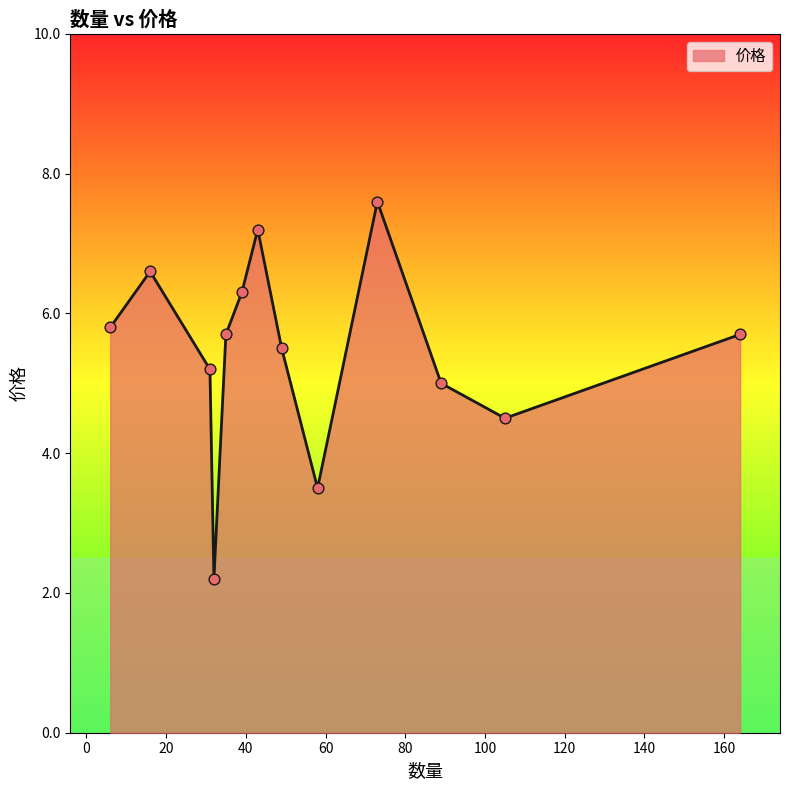

What is the greatest value displayed?

7.6